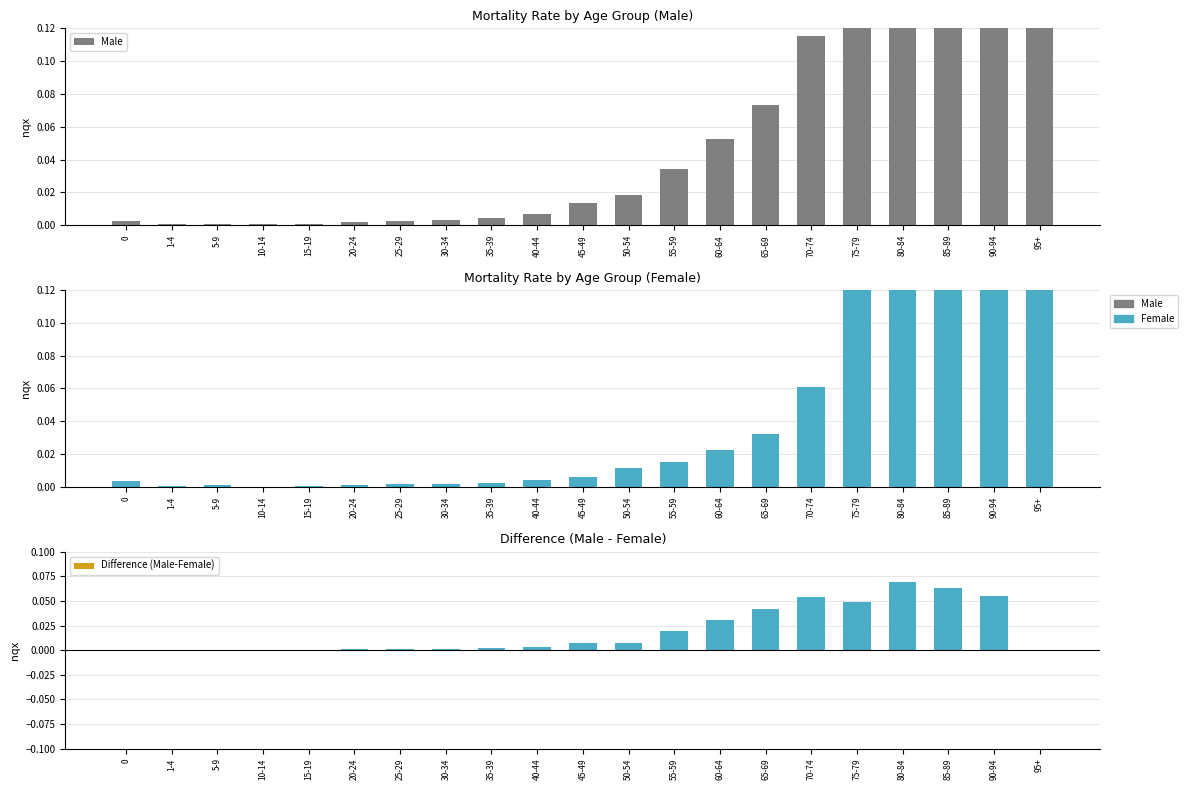

At which label does Male reach its peak?

95+